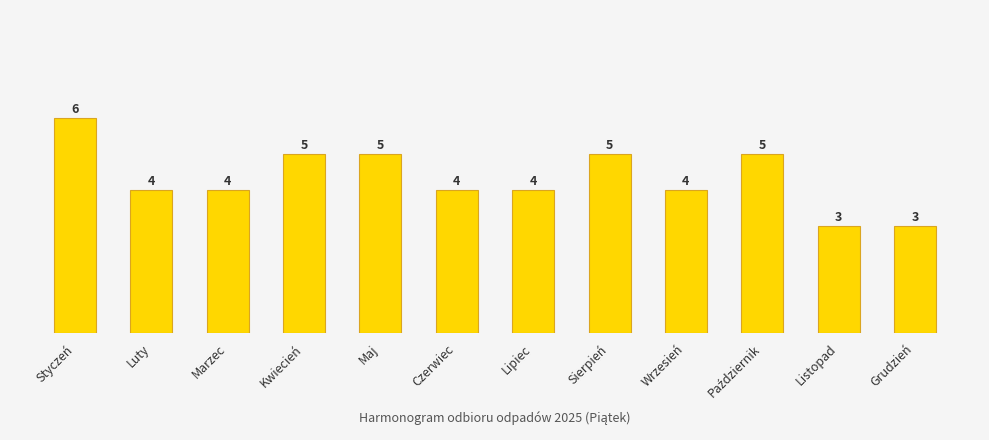

How many series are shown in this chart?

1